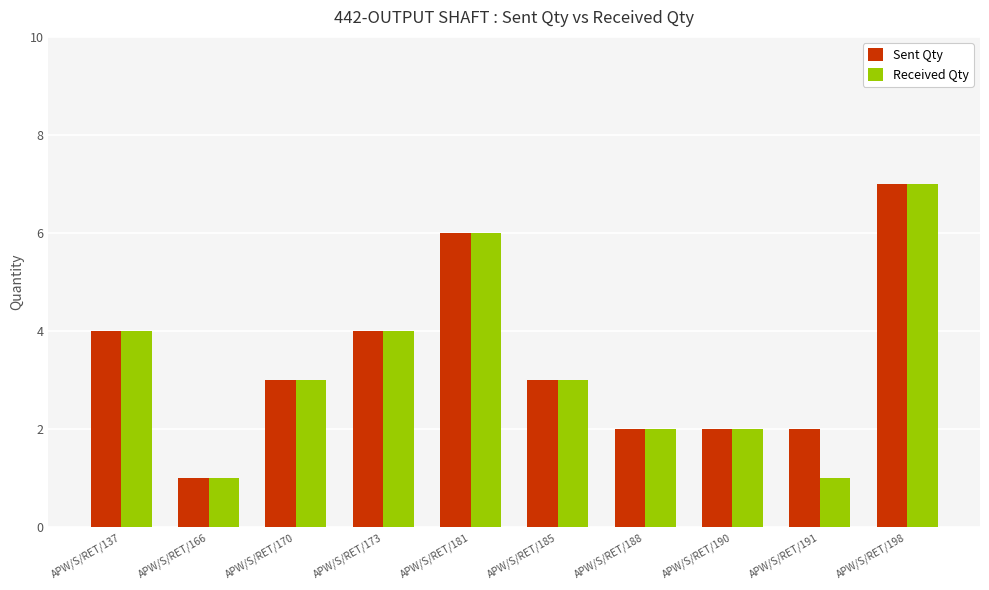

Does the chart contain stacked bars?

No